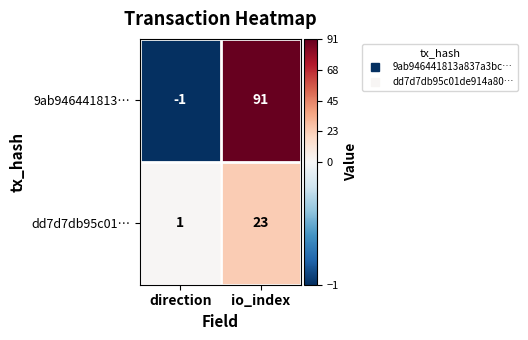

At which label is dd7d7db95c01… closest to 12?

direction